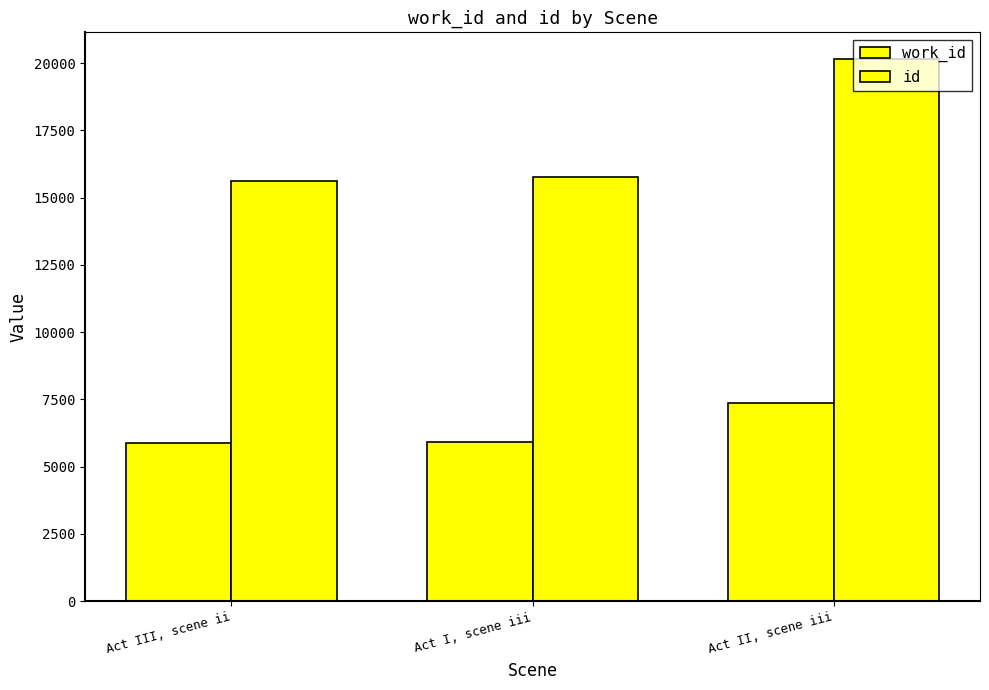

Count the number of categories in the chart.

3